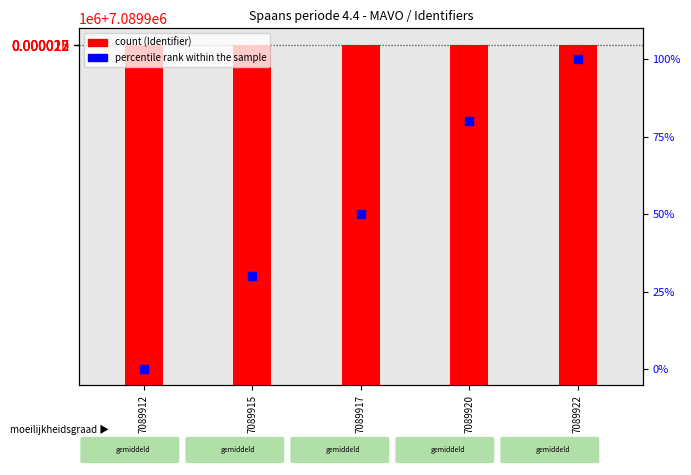

Between 7089912 and 7089915, which series saw the biggest shift?

percentile rank within the sample